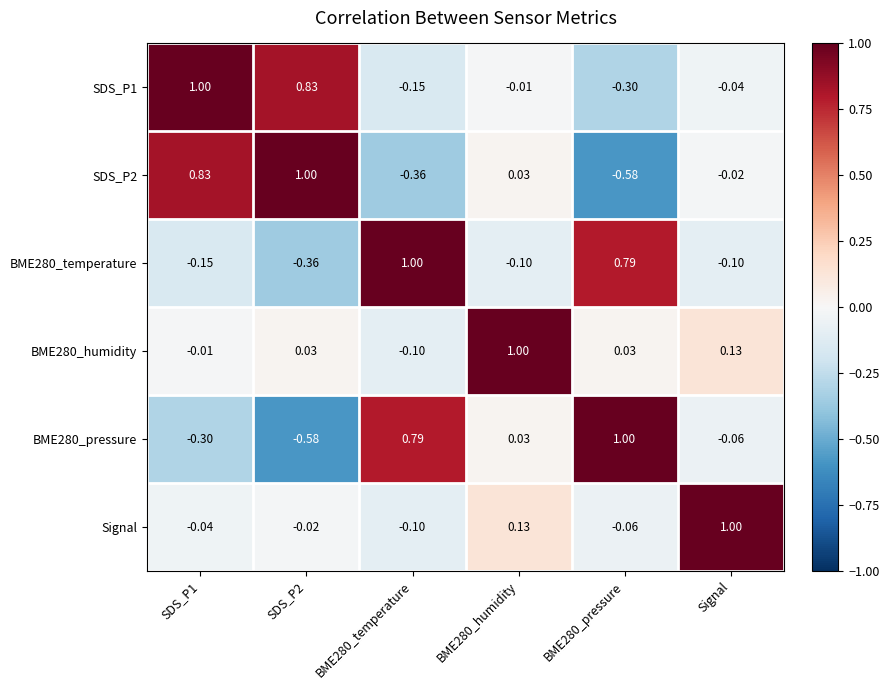

Is the value of BME280_temperature at BME280_temperature greater than the value of Signal at BME280_temperature?

Yes